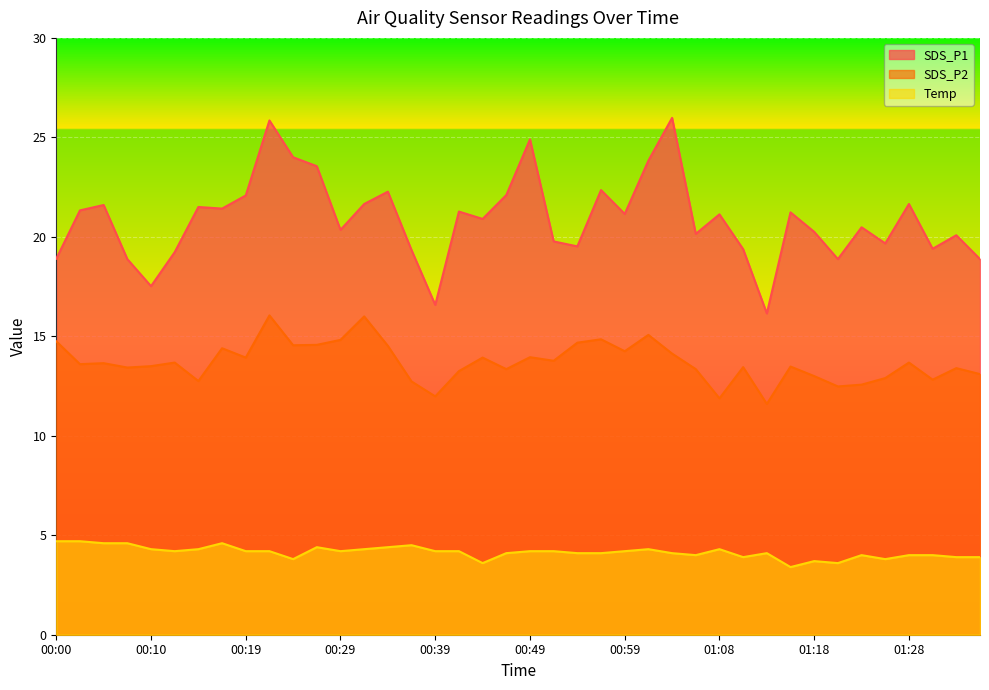

Which series has the largest range (max minus min)?

SDS_P1